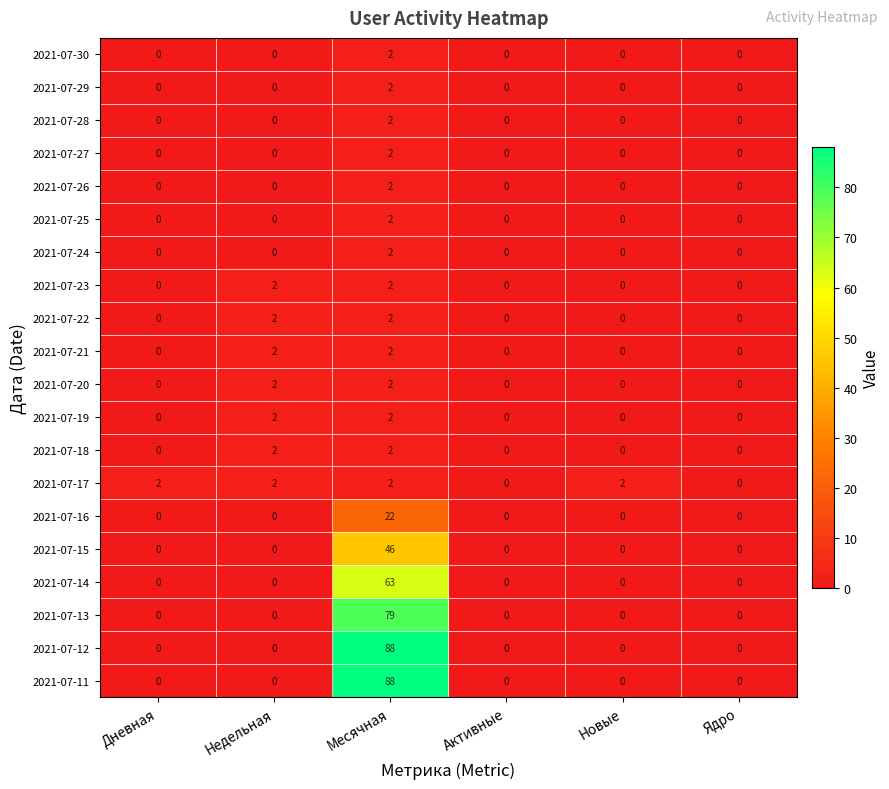

At which category is the sum across all series the highest?

Месячная